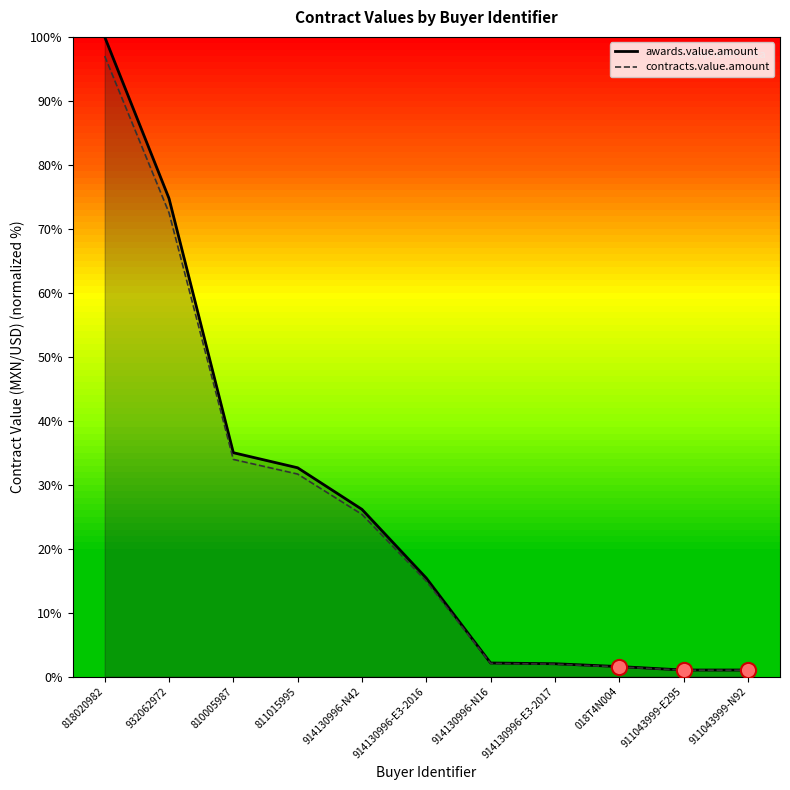

At which category is the sum across all series the highest?

818020982